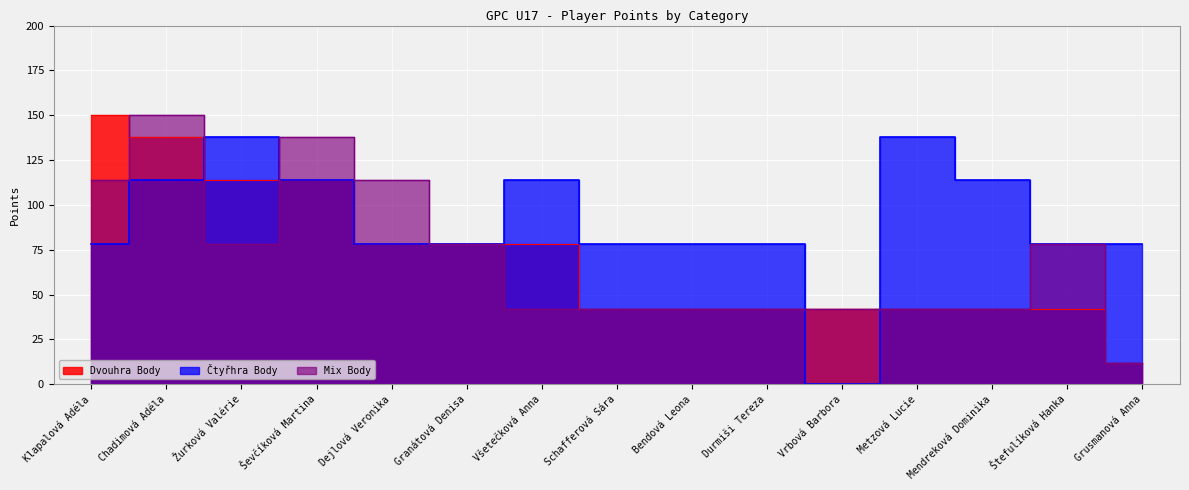

Which series has the widest spread of values?

Dvouhra Body